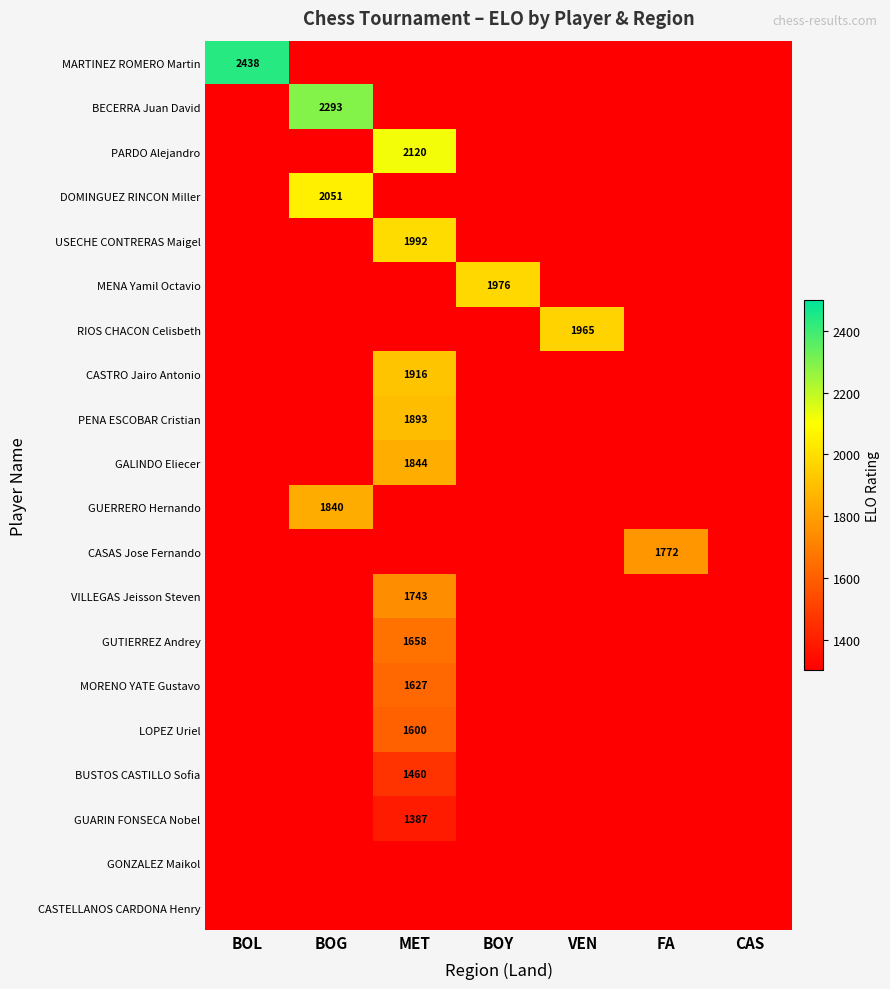

Which series has the largest range (max minus min)?

MARTINEZ ROMERO Martin